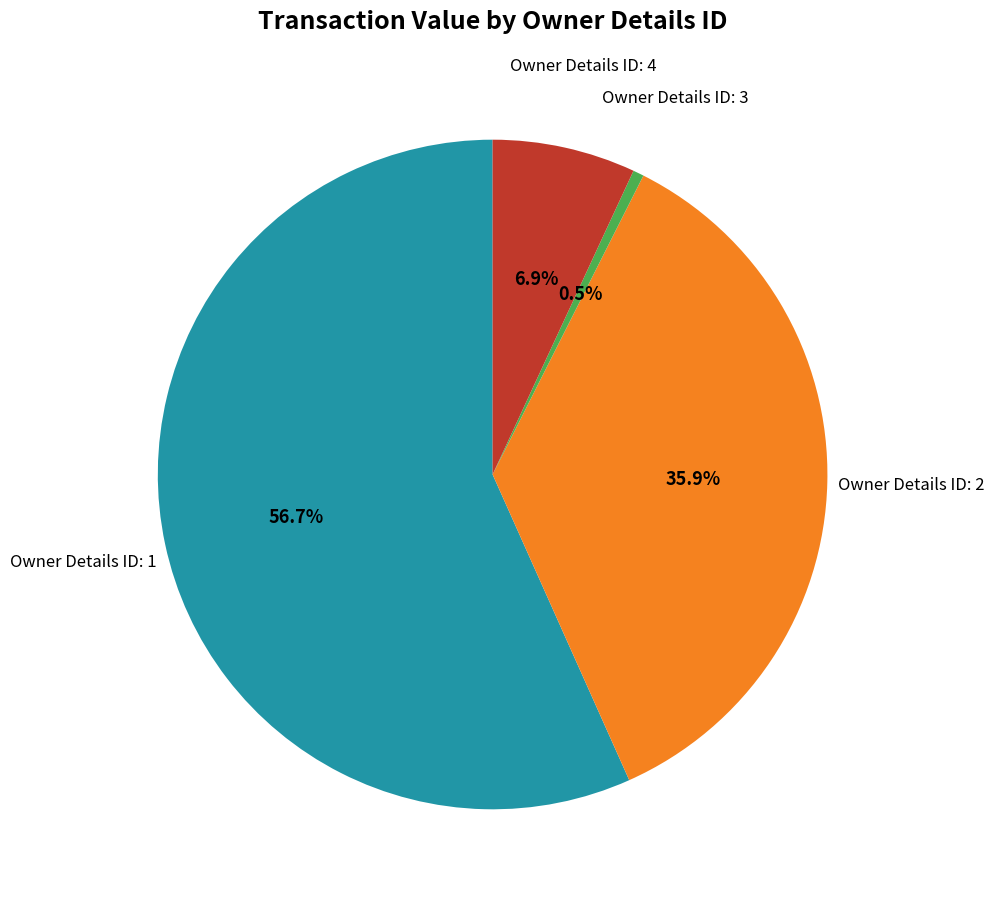

Does any single category account for the majority?

Yes